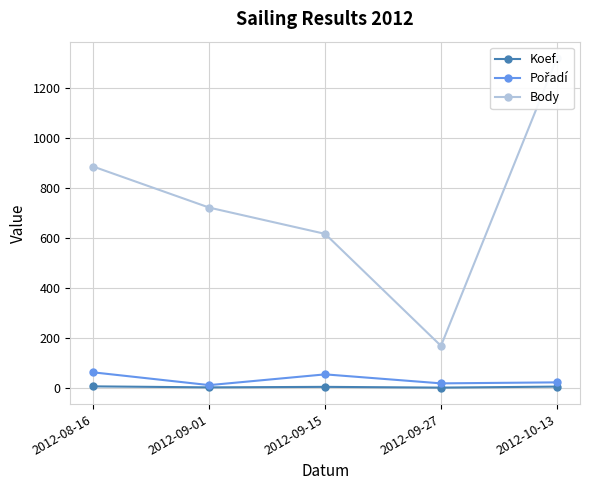

What is the spread (max minus min) of values at 2012-10-13?

1314